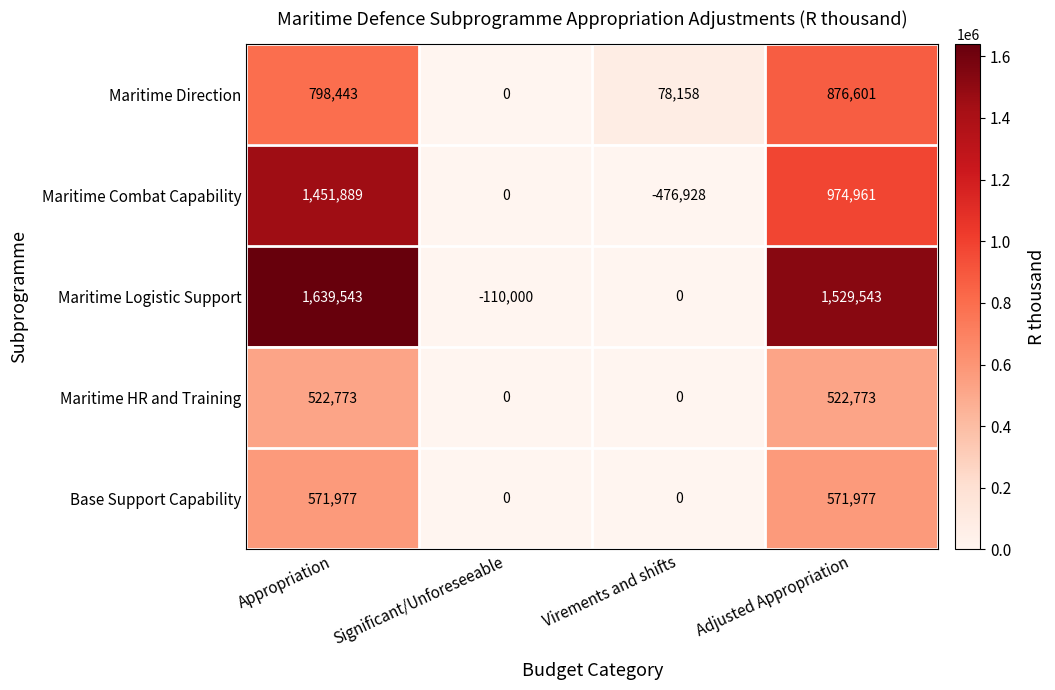

At which label does Maritime Combat Capability first exceed 974961?

Appropriation